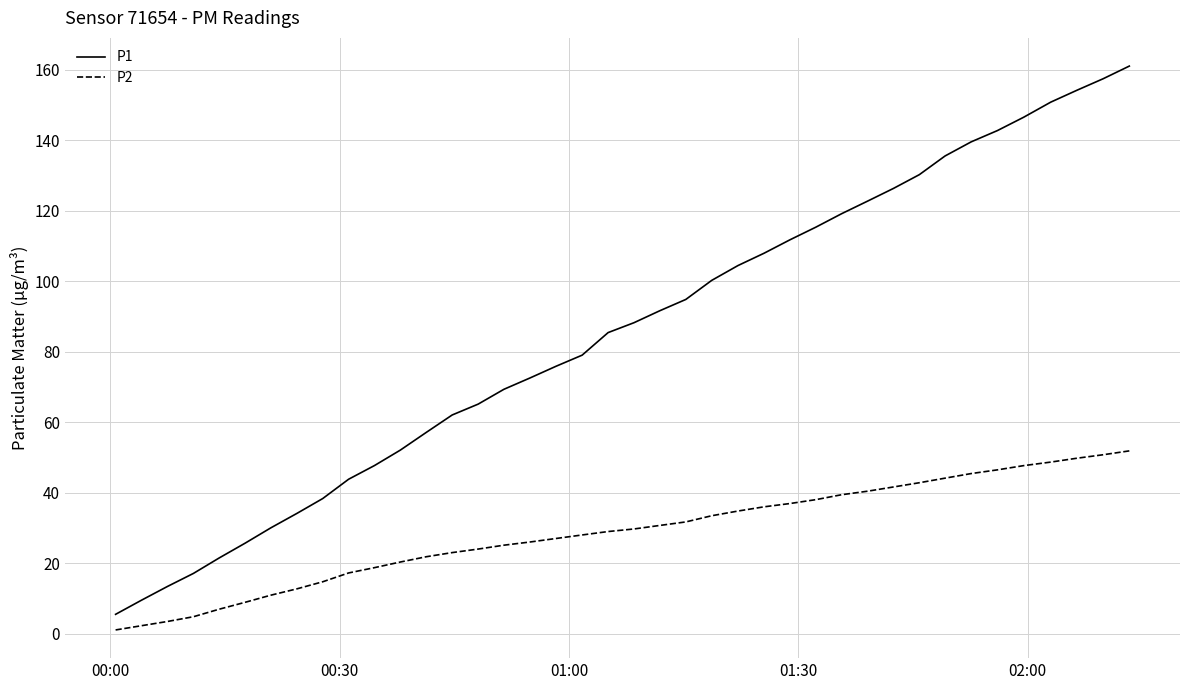

What is the maximum value shown in the chart?

161.0